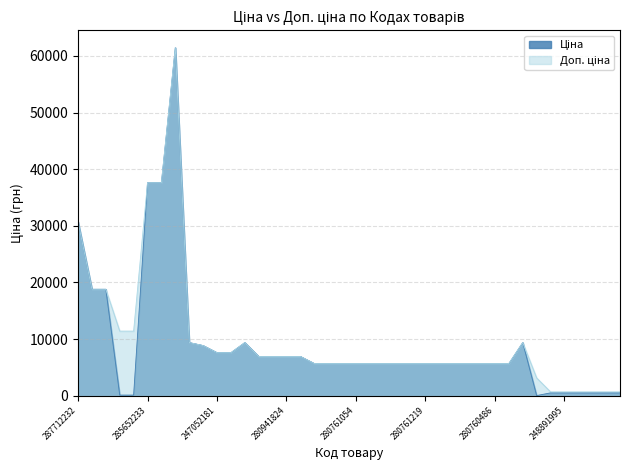

Read the Ціна value at 273702193.

9384.0